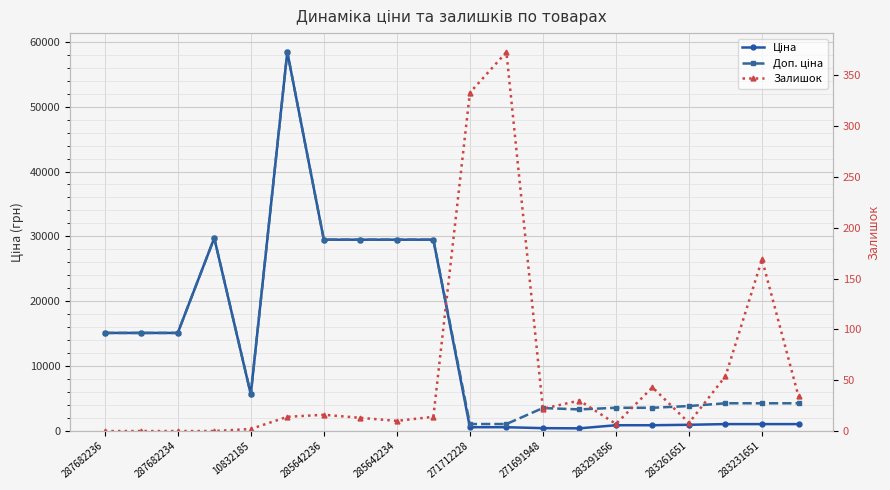

What value does the Залишок series have at 19?

34.0